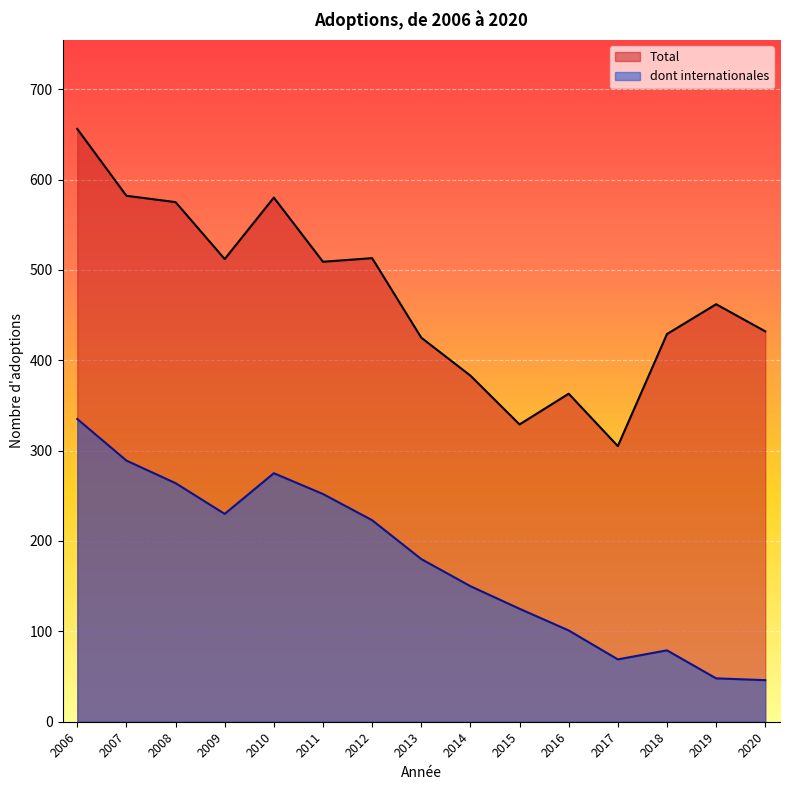

What are all the series names shown in the legend?

Total, dont internationales